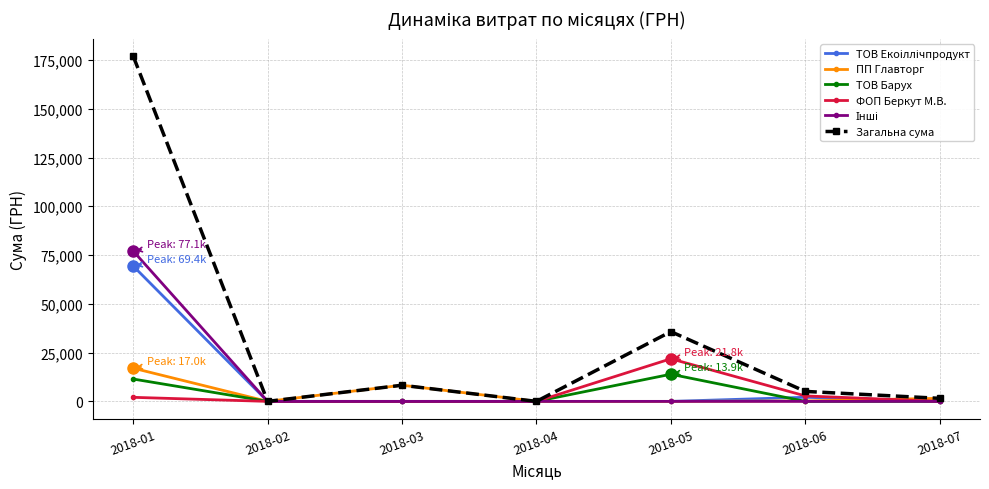

At which category is the sum across all series the highest?

2018-01